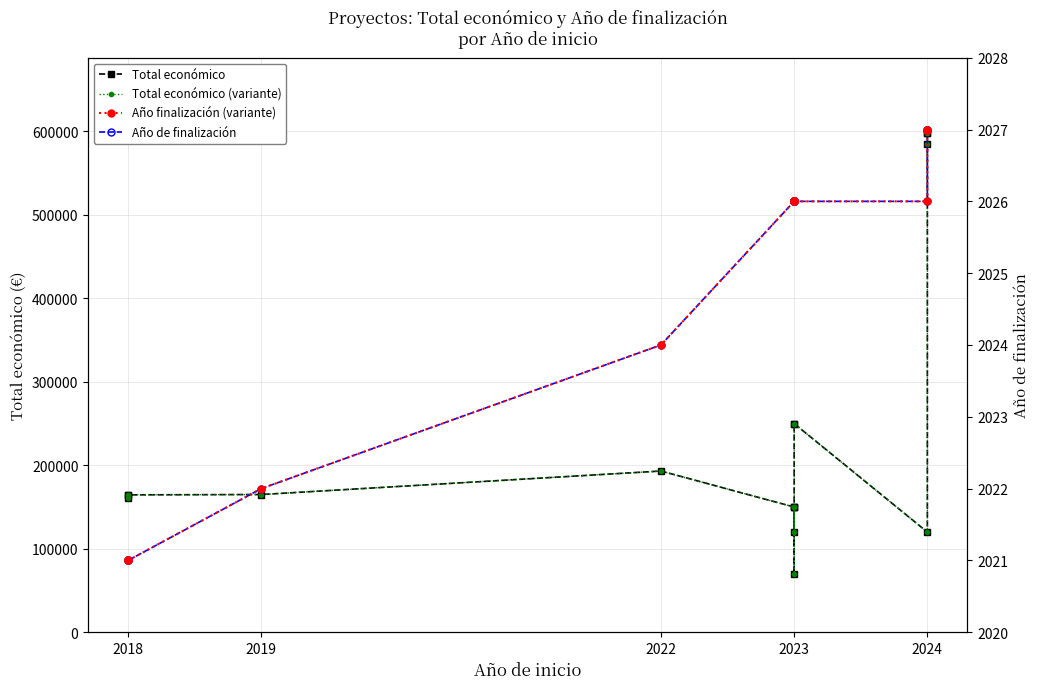

How many lines are shown in the chart?

4